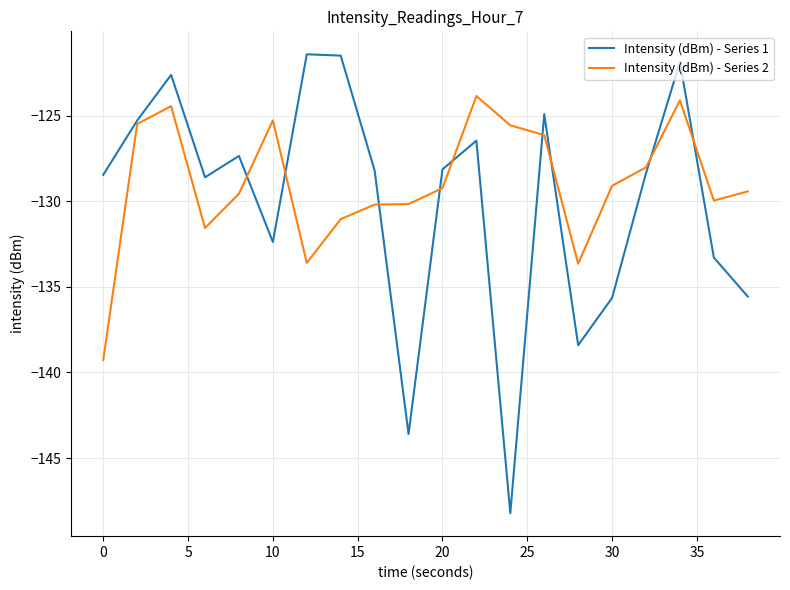

What is the greatest value displayed?

-121.4